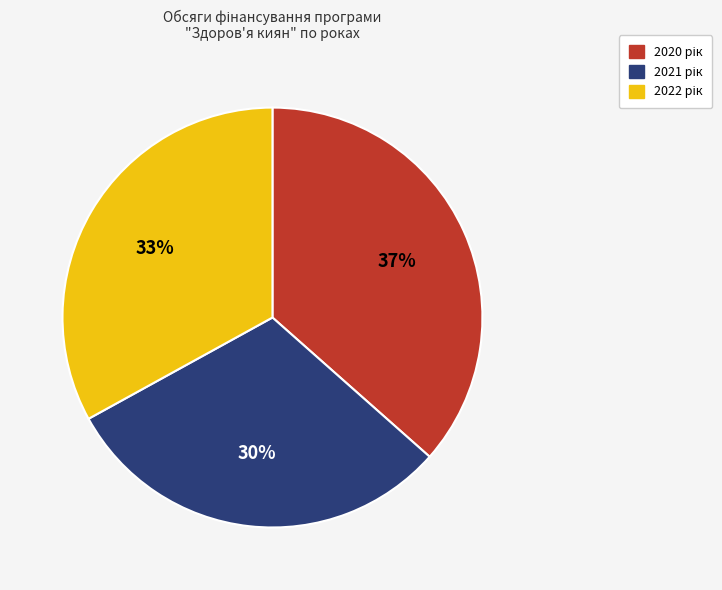

To the nearest percent, what is the average slice percentage?

33%